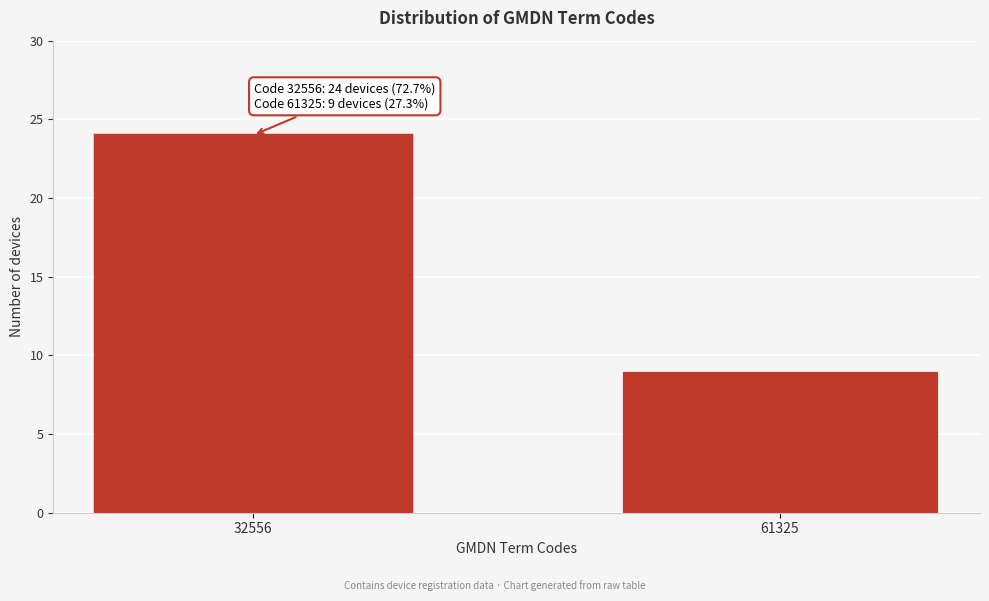

Reading right to left, list all the values displayed in this chart.

61325=9	32556=24